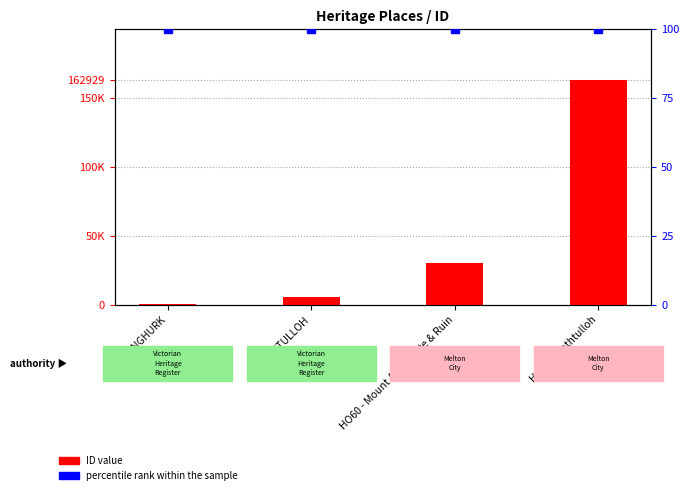

At how many categories does at least one series exceed 128451?

1